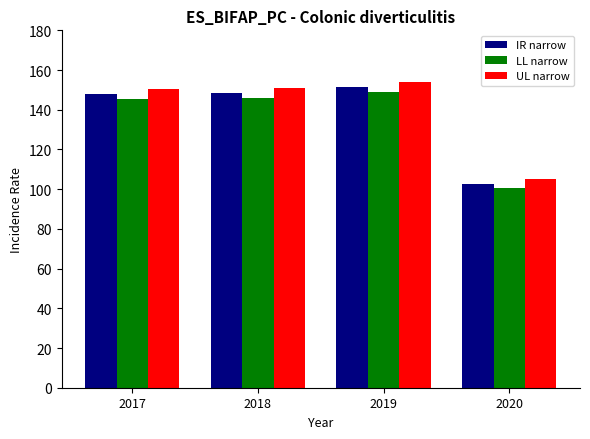

Is it true that LL narrow equals 258.7 at 2019?

False